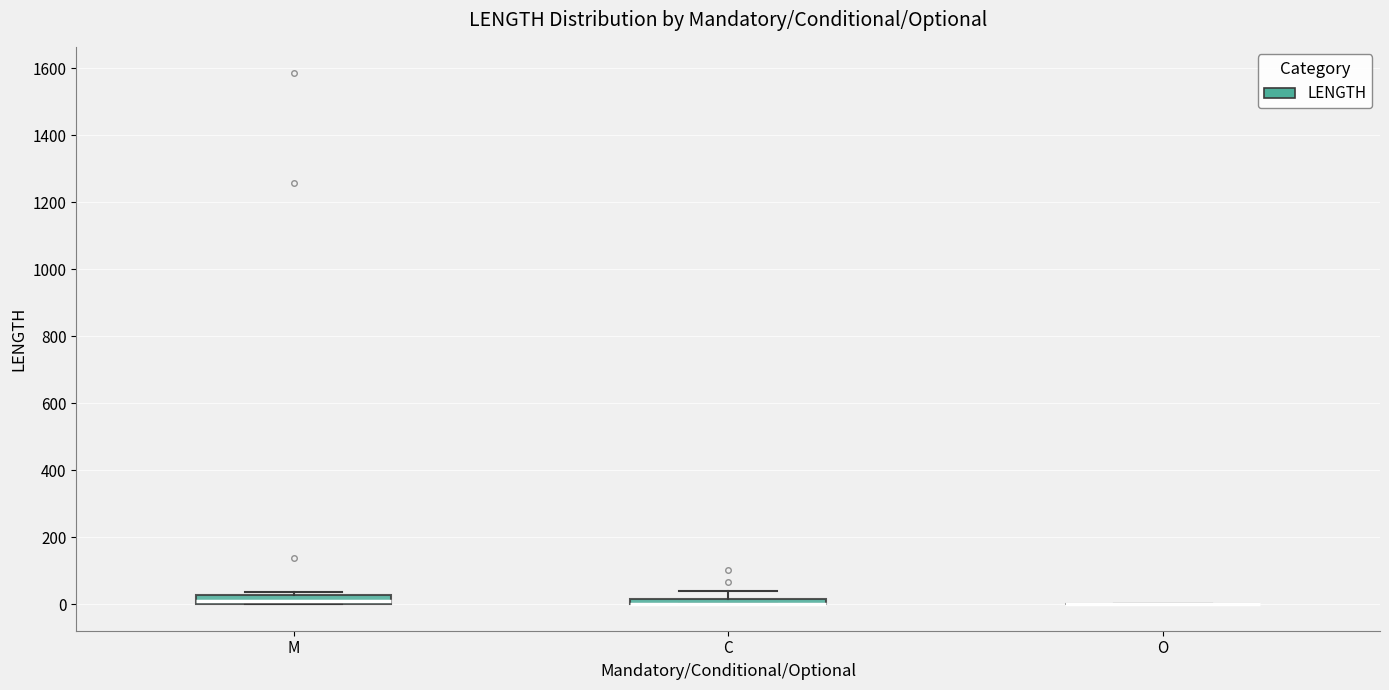

Where is the upper edge of the box for M on the y-axis? The values are not printed on the chart, so give them approximately, as read against the axis.

20